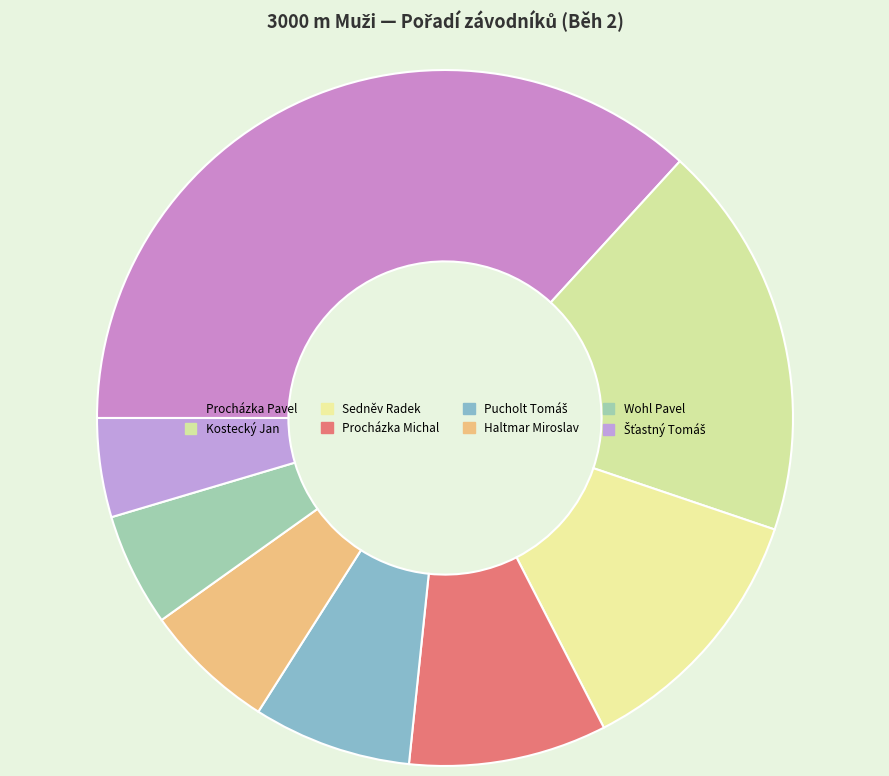

Which slice is the largest?

Procházka Pavel